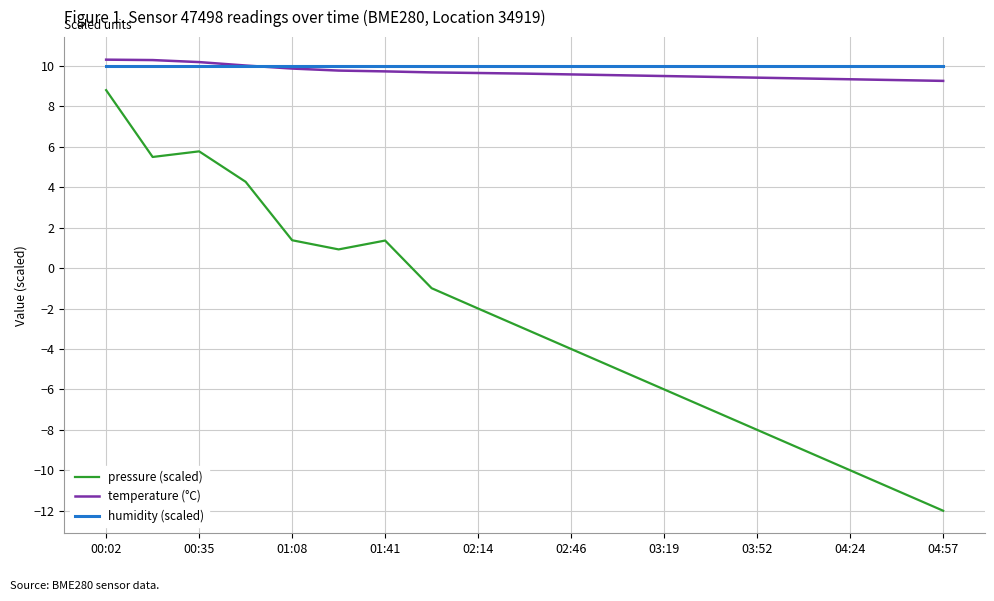

Which series has the widest spread of values?

pressure (scaled)